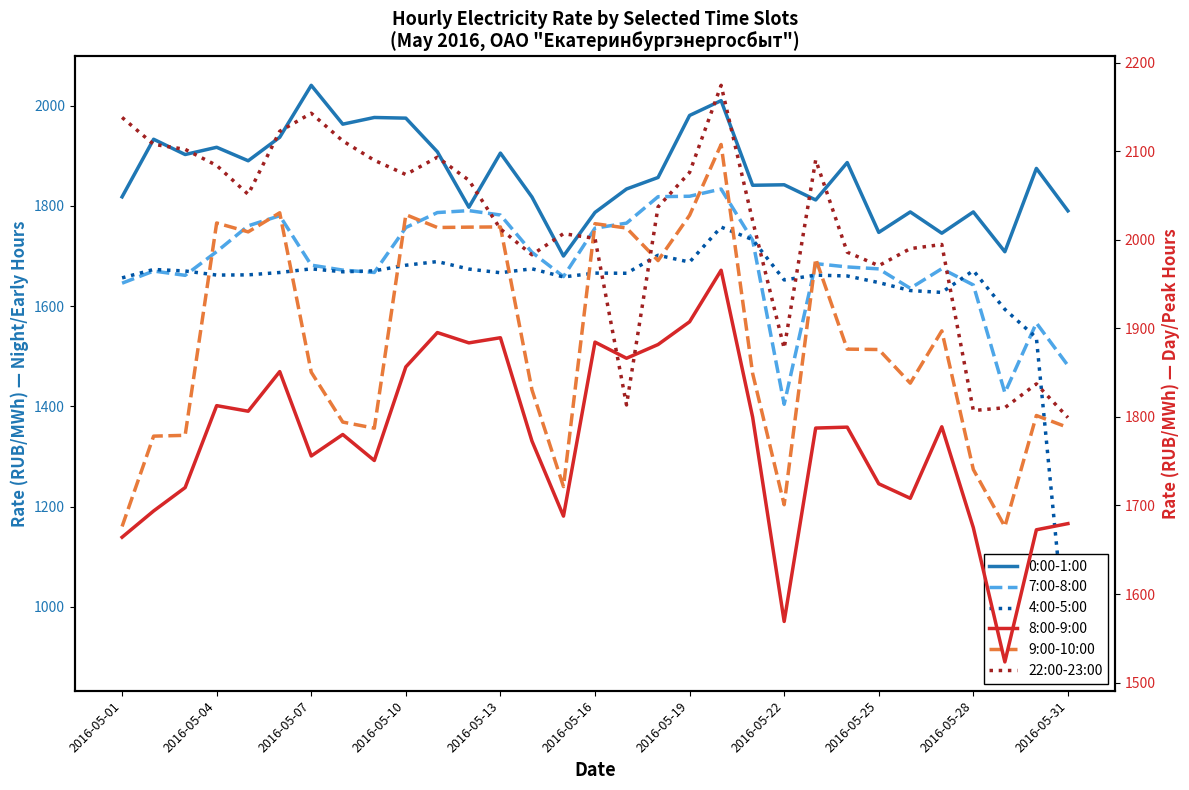

What is the sum of all col_8 (7:00-8:00) values?

52323.0